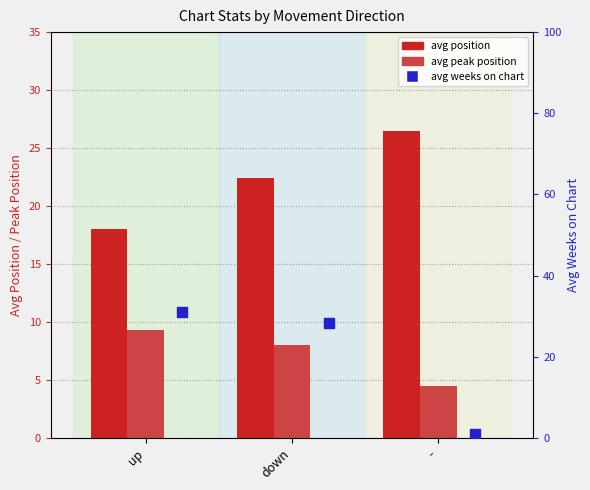

What is the total value across all series at up?

58.4